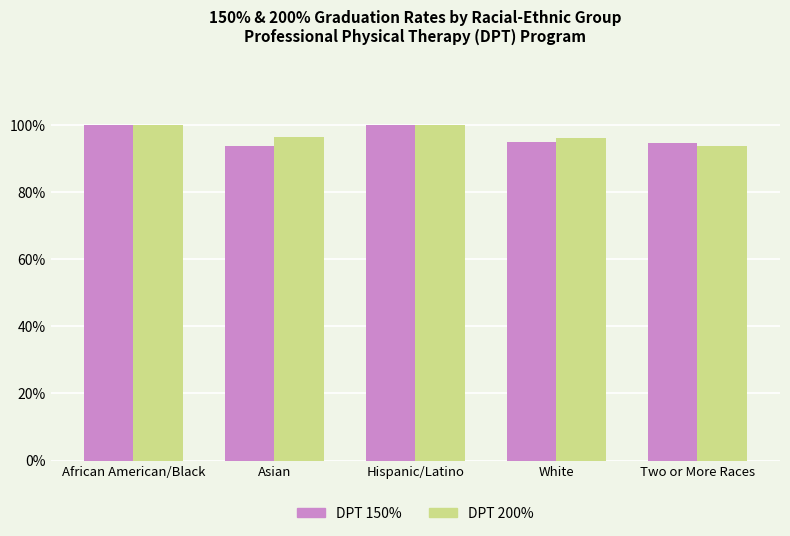

Does the chart contain any negative values?

No